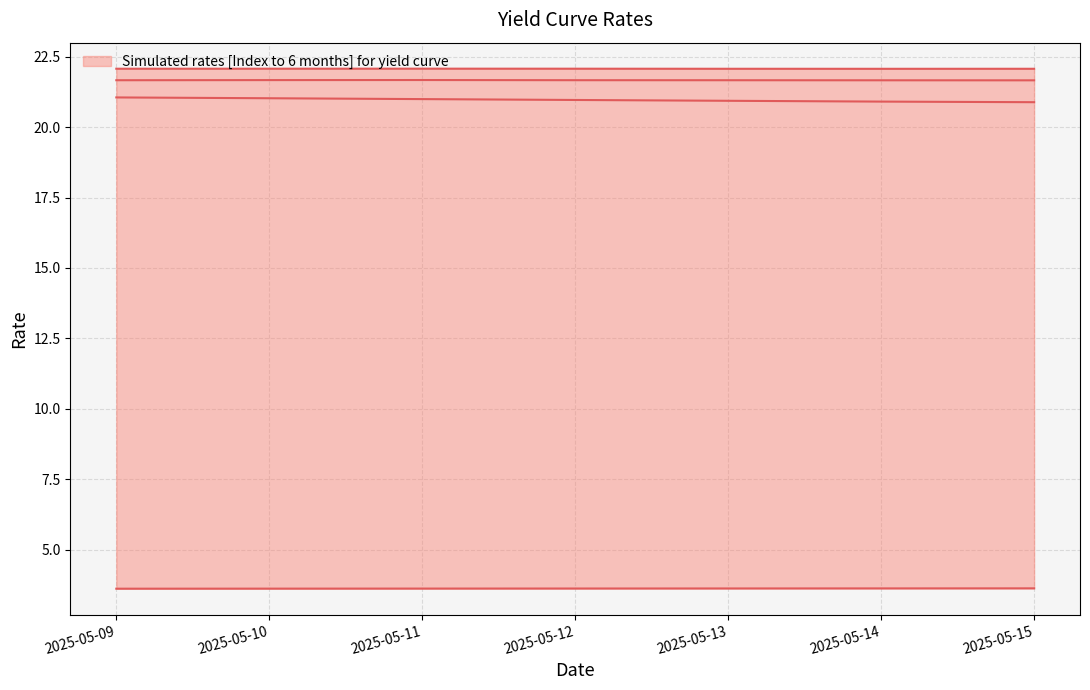

True or false: 6 months and 3 months cross at least once.

False